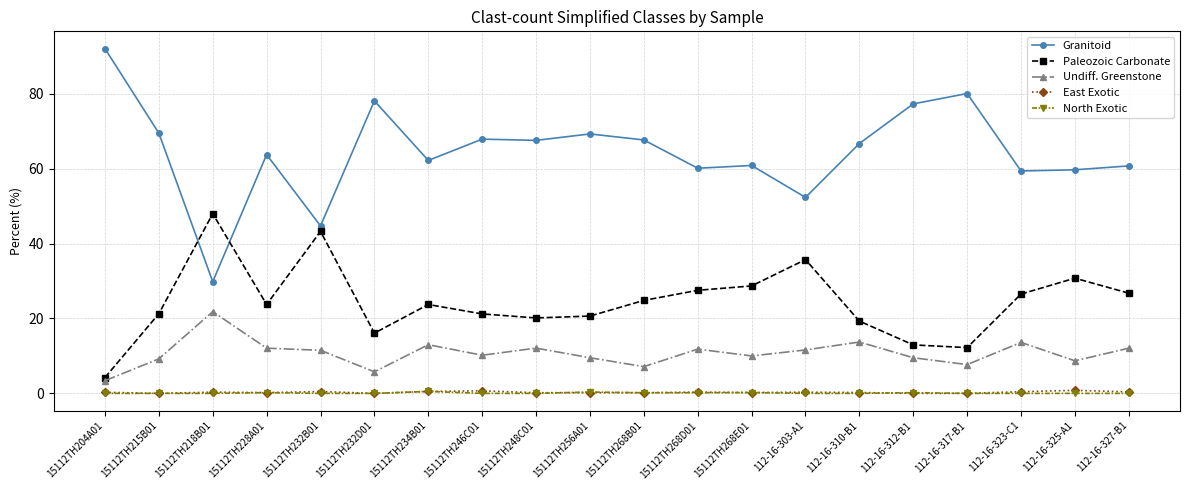

The Undiff. Greenstone series shows 5.8 at 15112TH232D01. True or false?

True